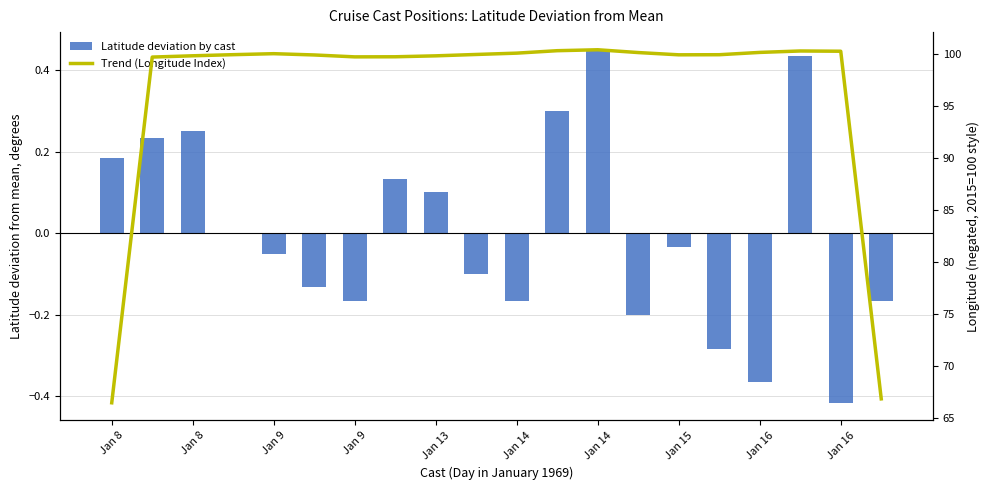

Is it true that Trend (Longitude Index) equals 47.3 at Jan 16?

False